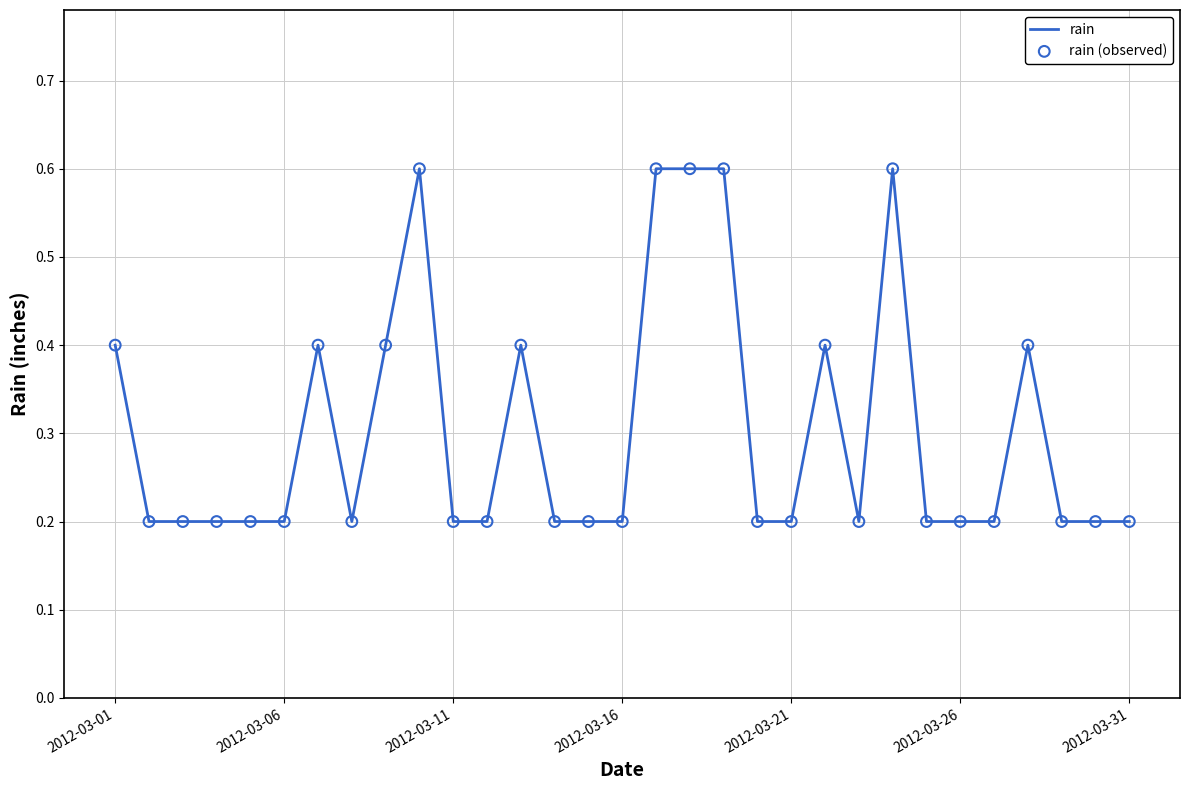

What is the greatest value displayed?

0.6